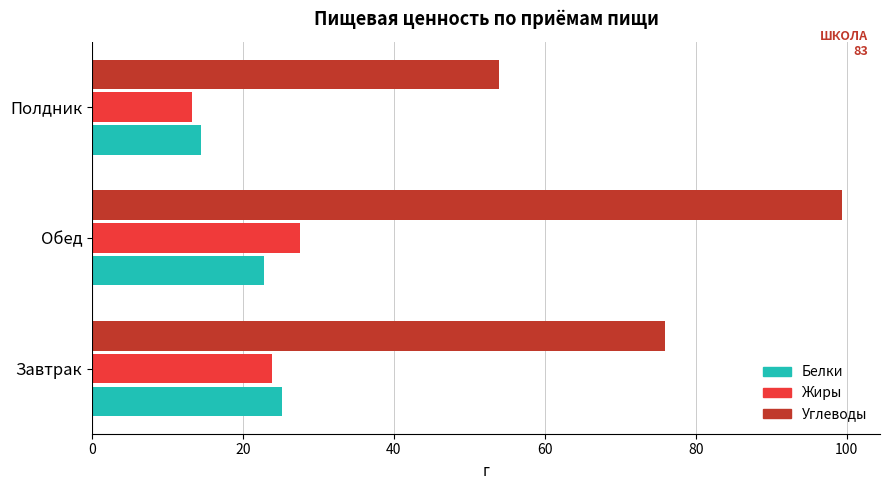

What is the difference between the maximum and second lowest values in the Углеводы series?

23.5